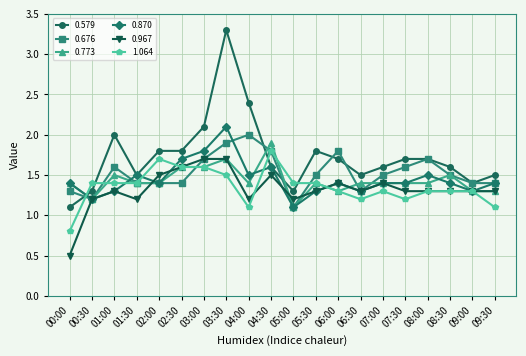

Is the value of 0.870 at 03:00 greater than the value of 0.967 at 03:00?

Yes